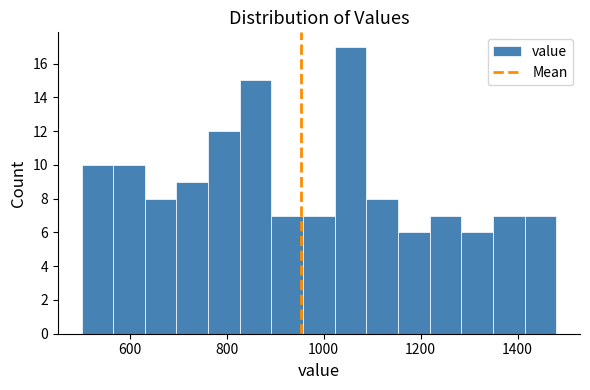

Around what value on the x-axis is the tallest bar? Give the approximate position of its centre, as read against the axis.

1060